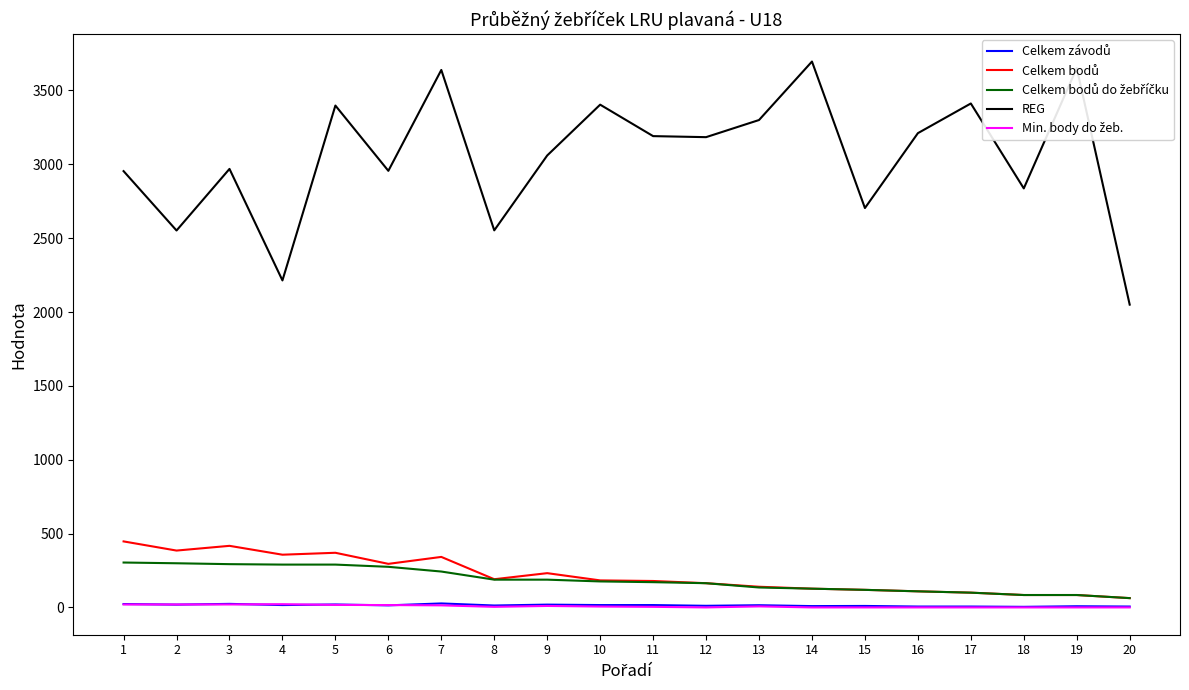

The value of REG at 14 is 3696. True or false?

True